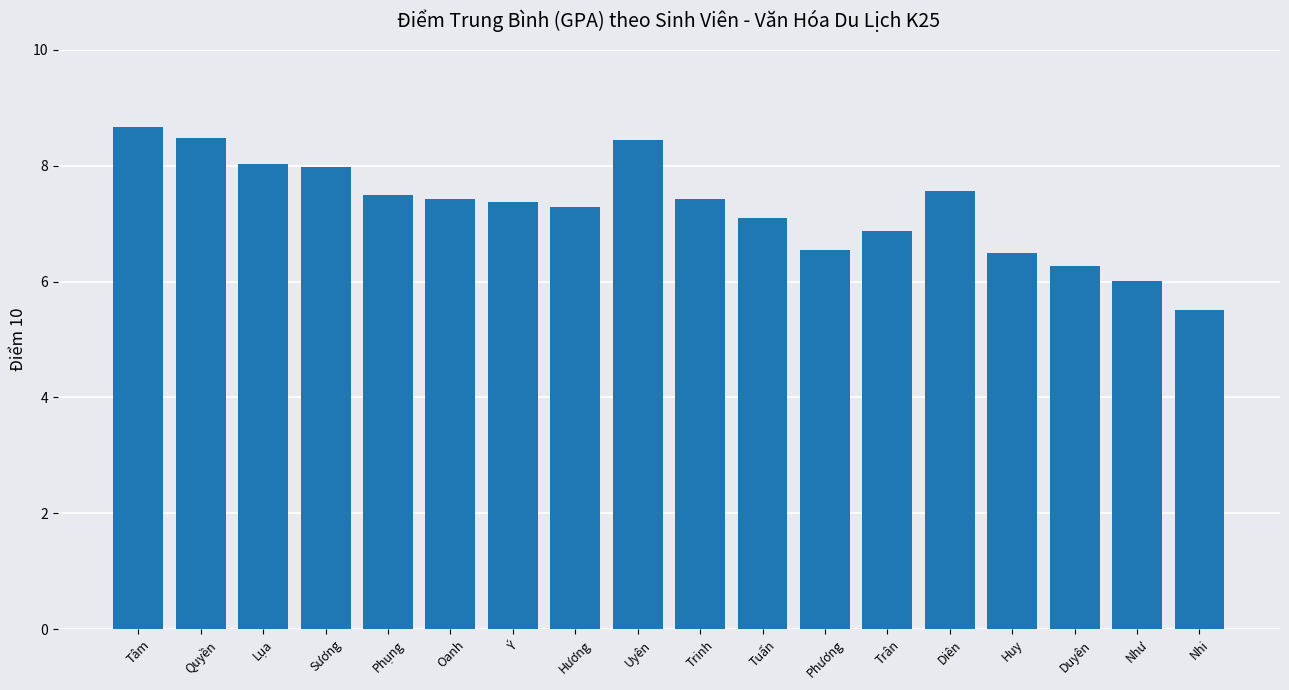

What is the sum of the values at Ý and Phương?

13.9